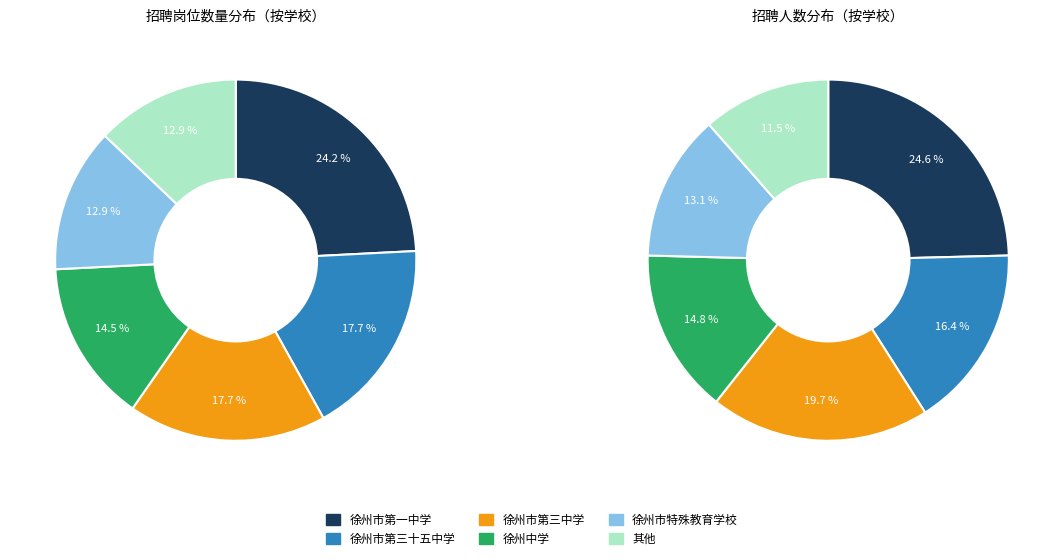

How much of the chart is everything except 徐州市第三十五中学?

82.3%